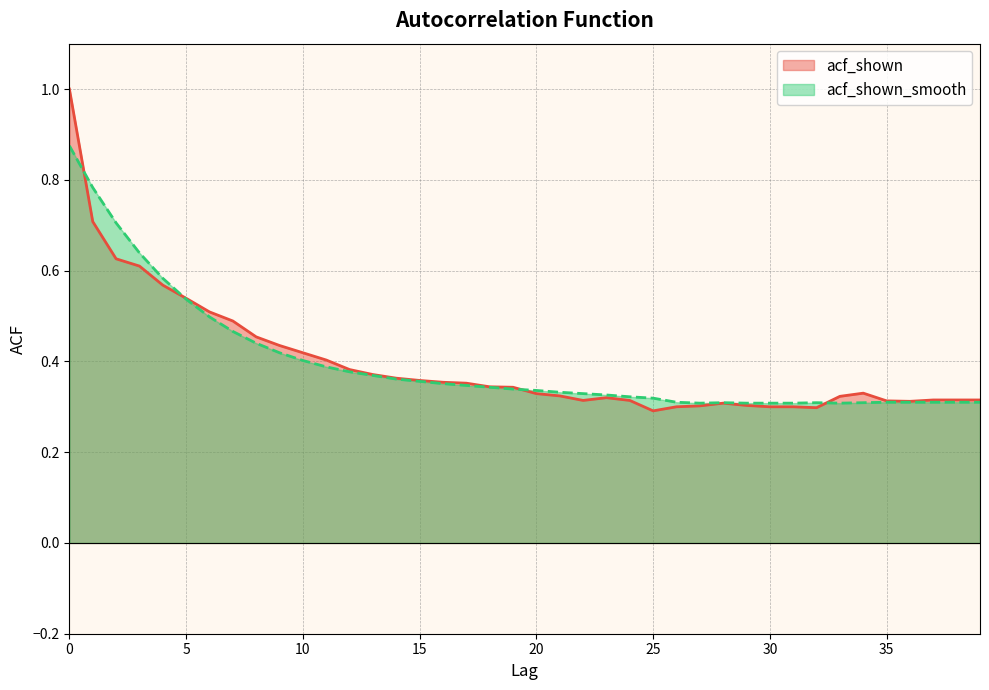

What is the minimum value for acf_shown_smooth?

0.3